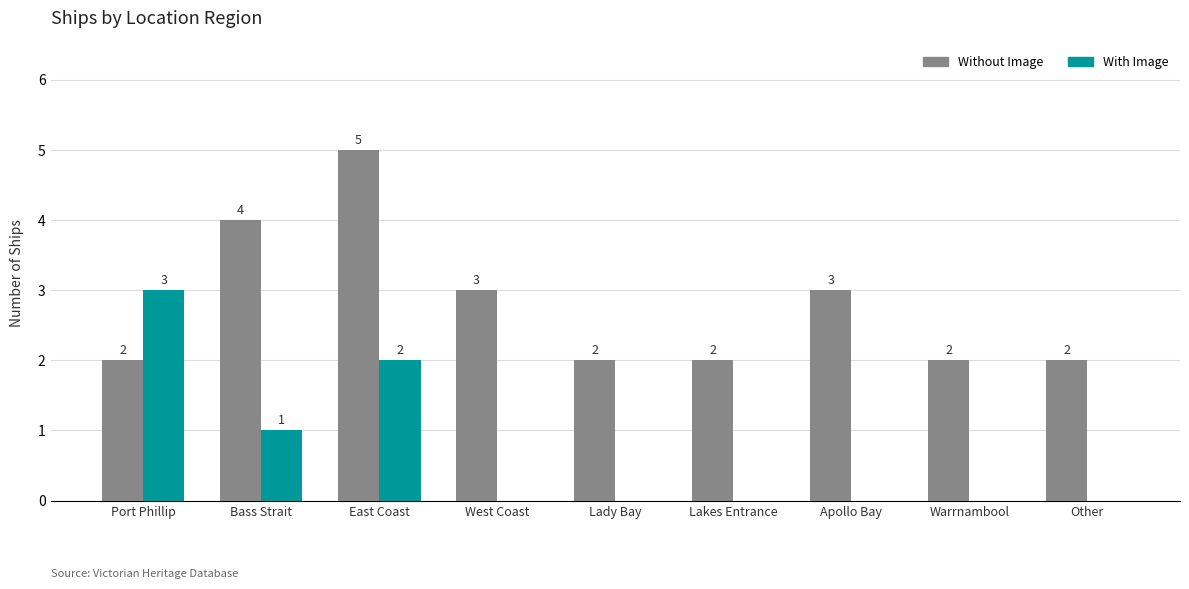

Between West Coast and Lady Bay, which series saw the biggest shift?

Without Image